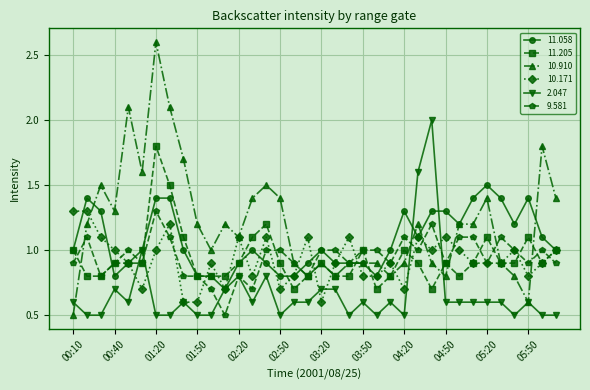

Which series has the widest spread of values?

10.910